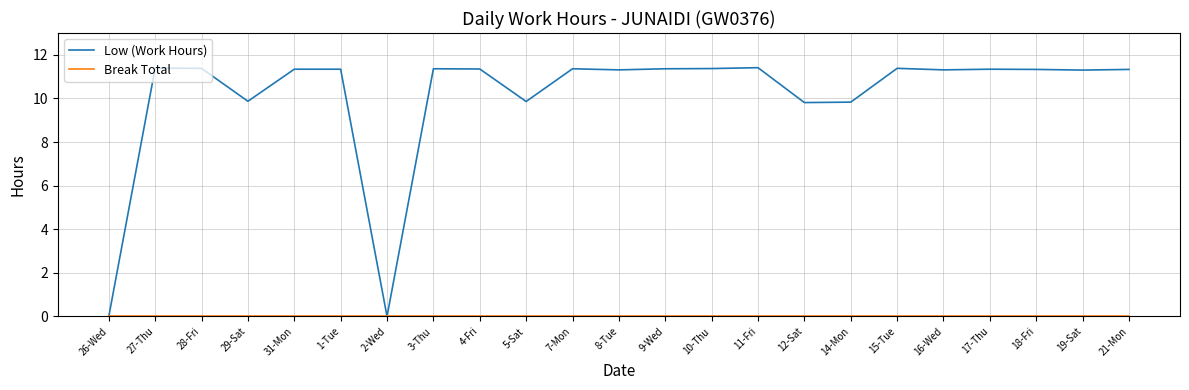

What position from the left is 31-Mon?

5